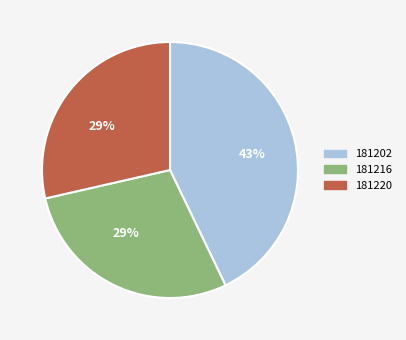

To the nearest percent, what is the average slice percentage?

33%